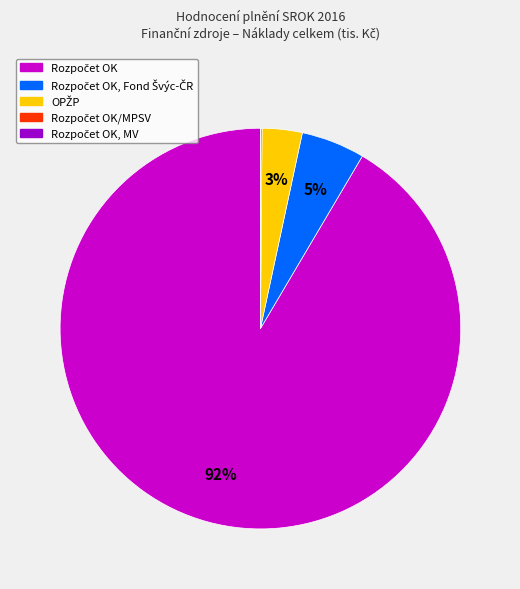

To the nearest percent, what is the average slice percentage?

20%